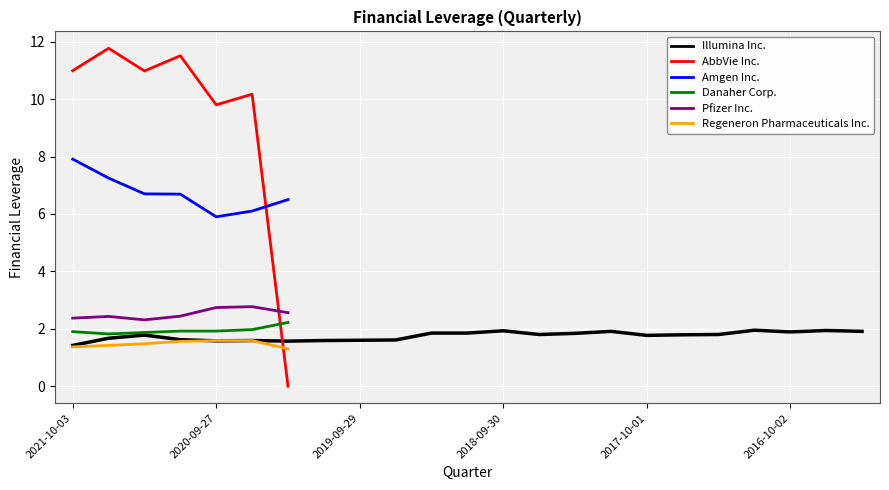

Does the chart display data point markers on the line(s)?

No